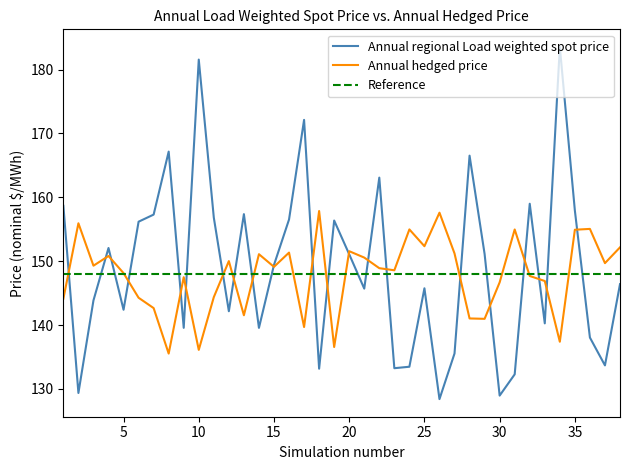

What is the sum of the Annual regional Load weighted spot price values at 13 and 5?

299.8